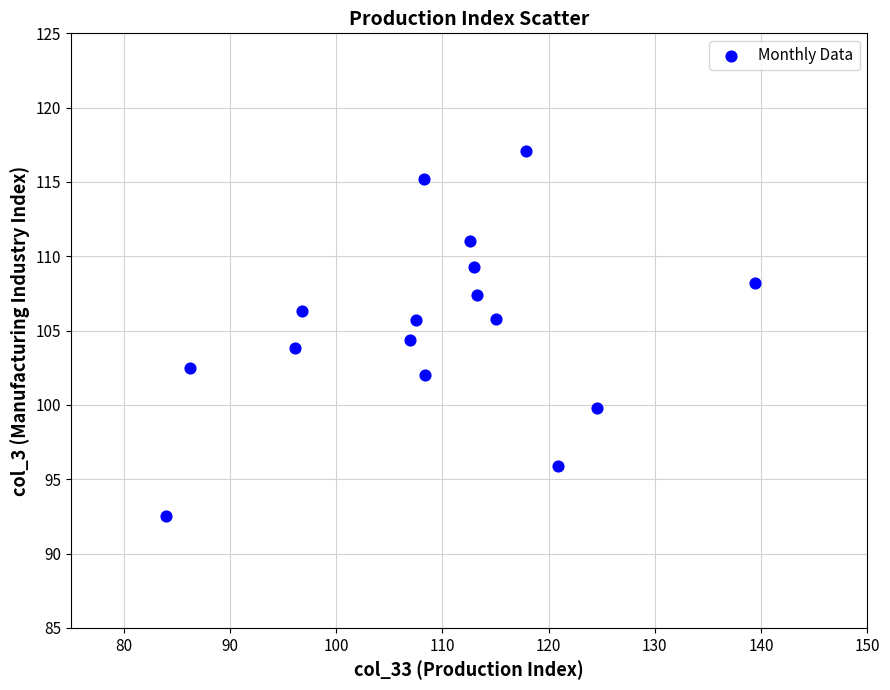

What is the range of Y values (max minus min)?

24.6